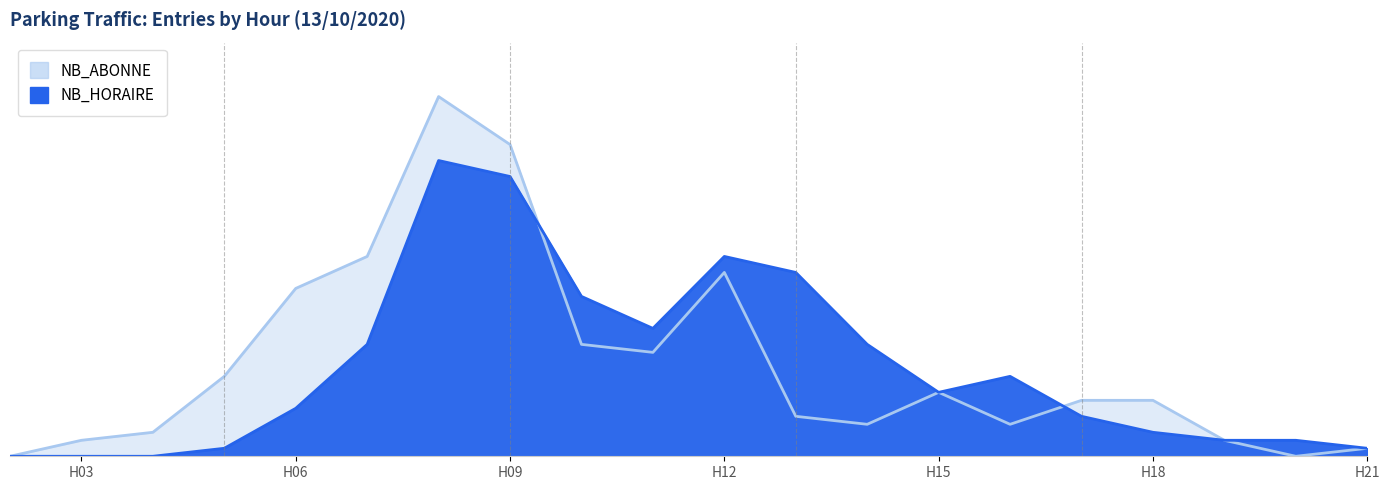

Does the chart have visible grid lines?

No